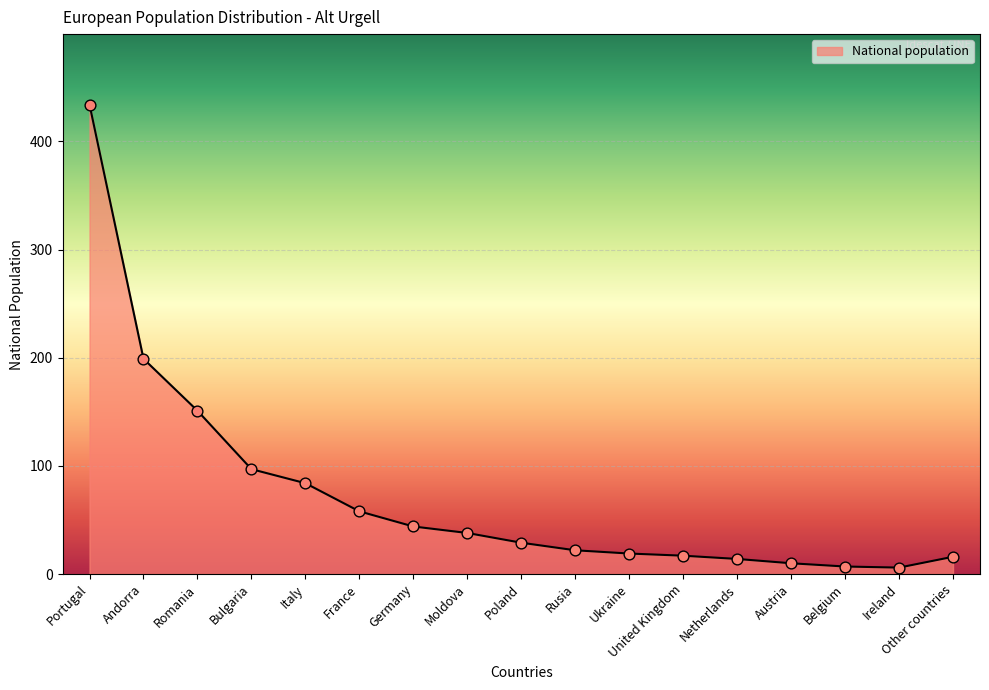

What is the change in value from Italy to Ukraine?

-65